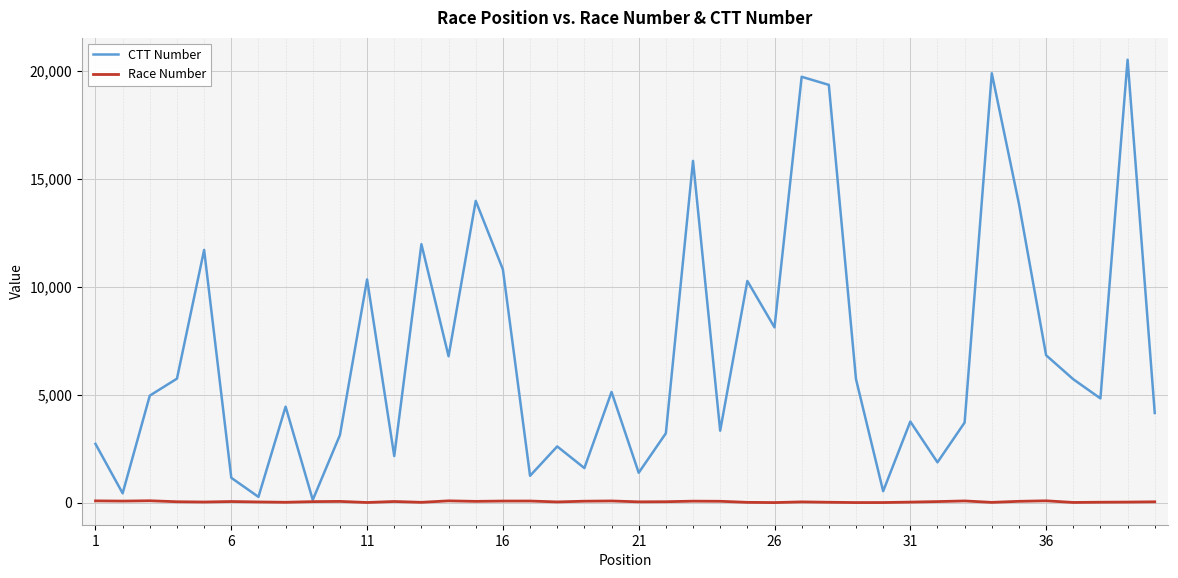

Which series has the largest range (max minus min)?

CTT Number